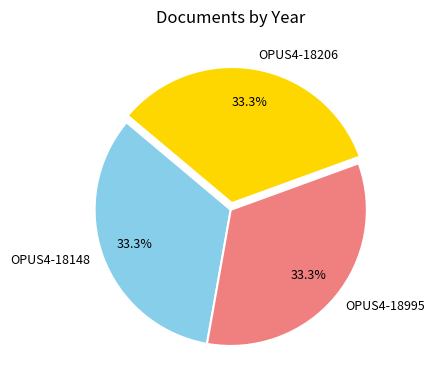

To the nearest percent, what is the combined percentage of OPUS4-18995 and OPUS4-18206?

67%